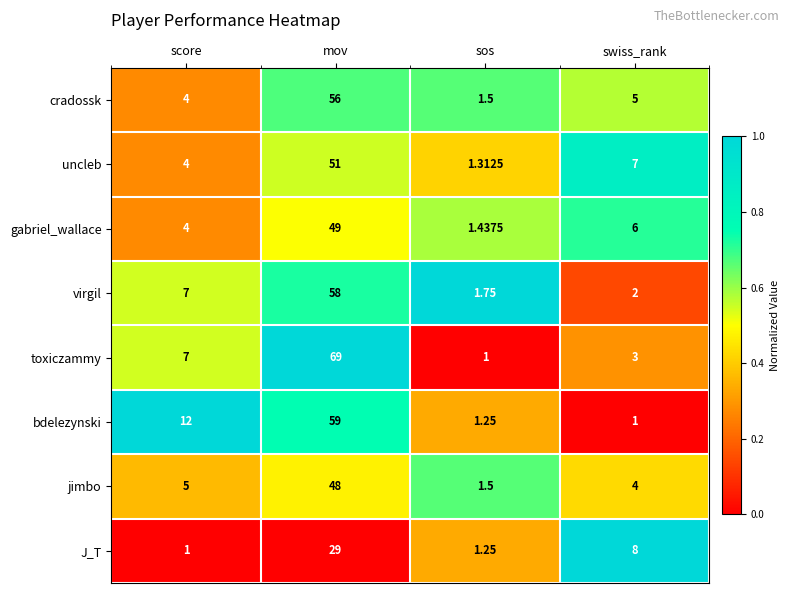

List the series in order of their peak value, lowest first.

J_T, jimbo, gabriel_wallace, uncleb, cradossk, virgil, bdelezynski, toxiczammy